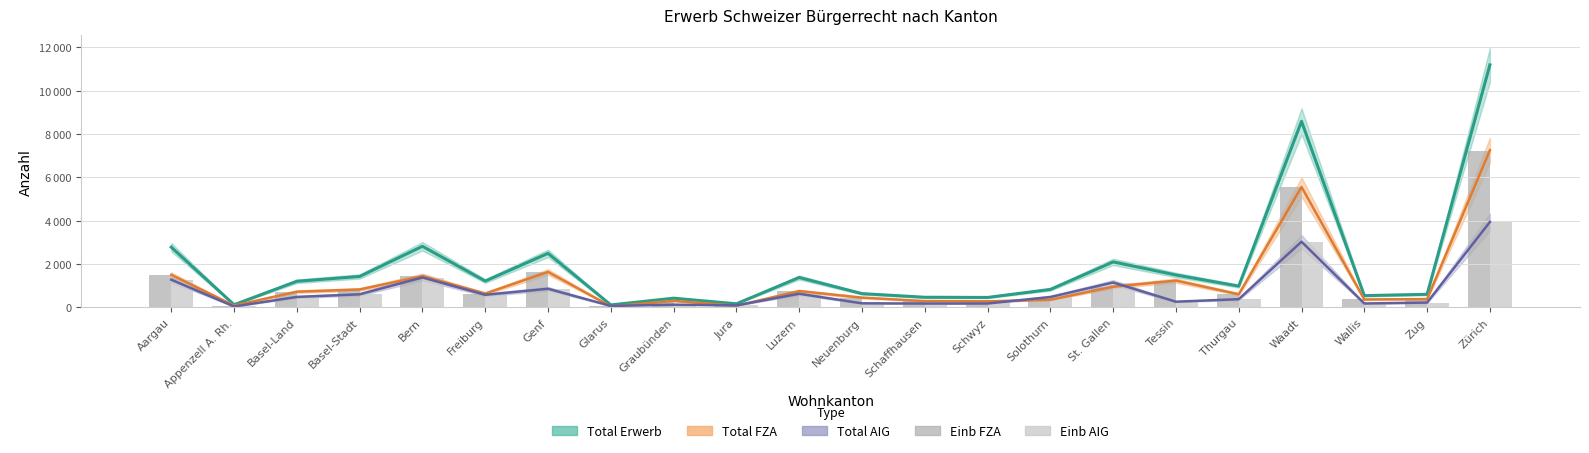

Reading right to left, what are all the values shown in this chart?

Total Erwerb: 11191	601	540	8585	979	1494	2096	826	456	465	632	1377	163	422	110	2491	1213	2817	1425	1202	120	2776
Total FZA: 7250	381	363	5557	603	1234	950	349	279	289	447	751	73	299	45	1634	636	1439	824	722	80	1500
Total AIG: 3941	220	177	3028	376	260	1146	477	177	176	185	626	90	123	65	857	577	1378	601	480	40	1276
Einb FZA: 7227	380	363	5554	599	1234	937	337	279	285	443	743	72	299	44	1634	632	1435	823	709	78	1479
Einb AIG: 3922	218	172	3014	373	252	1141	470	177	174	183	622	87	121	63	857	568	1370	599	479	40	1259